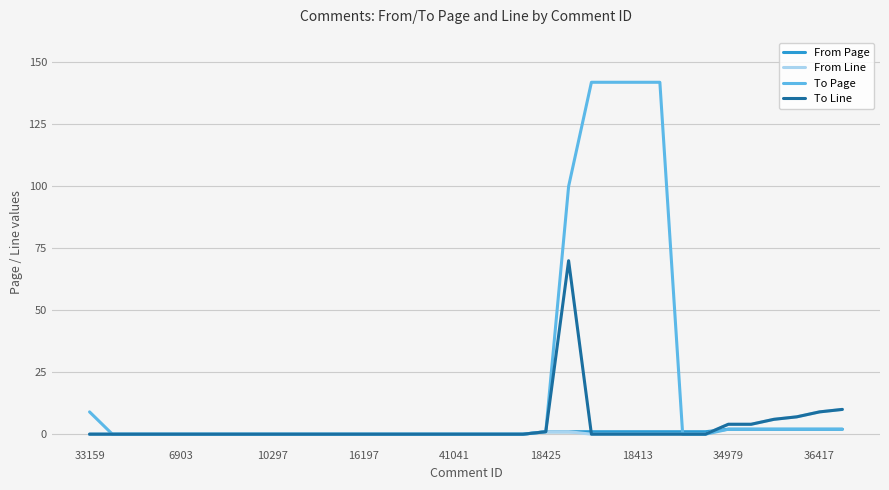

What is the sum of all To Line values?

111